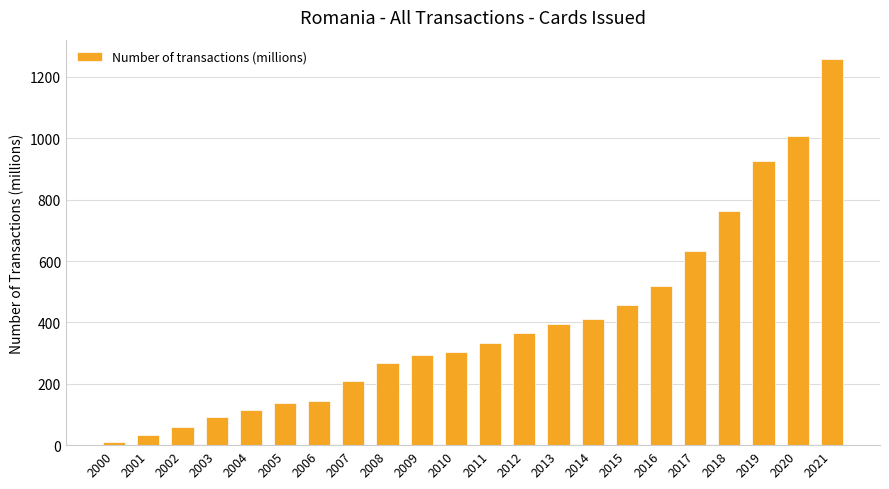

True or false: the data shows 492.1 at 2010.

False